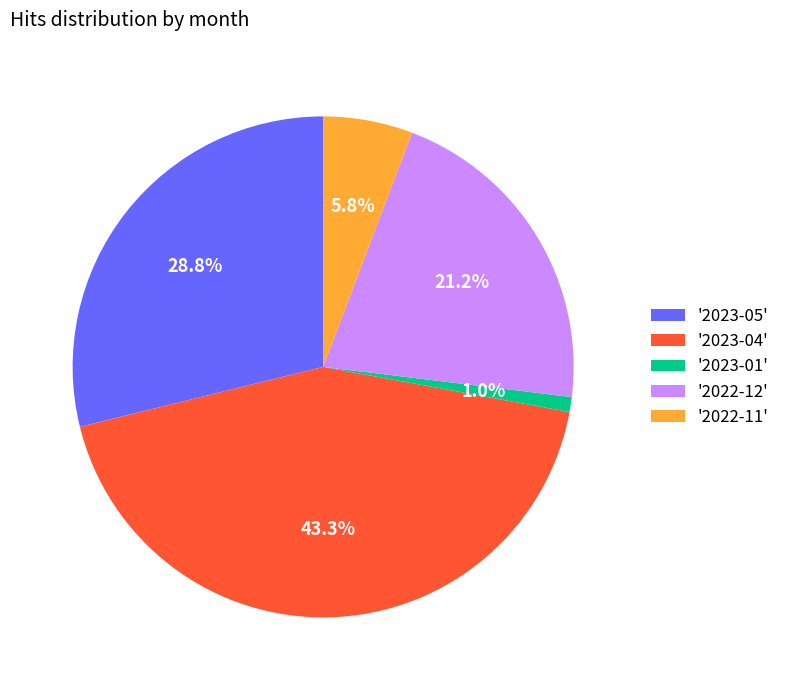

Does '2023-05' account for over 50% of the chart?

No